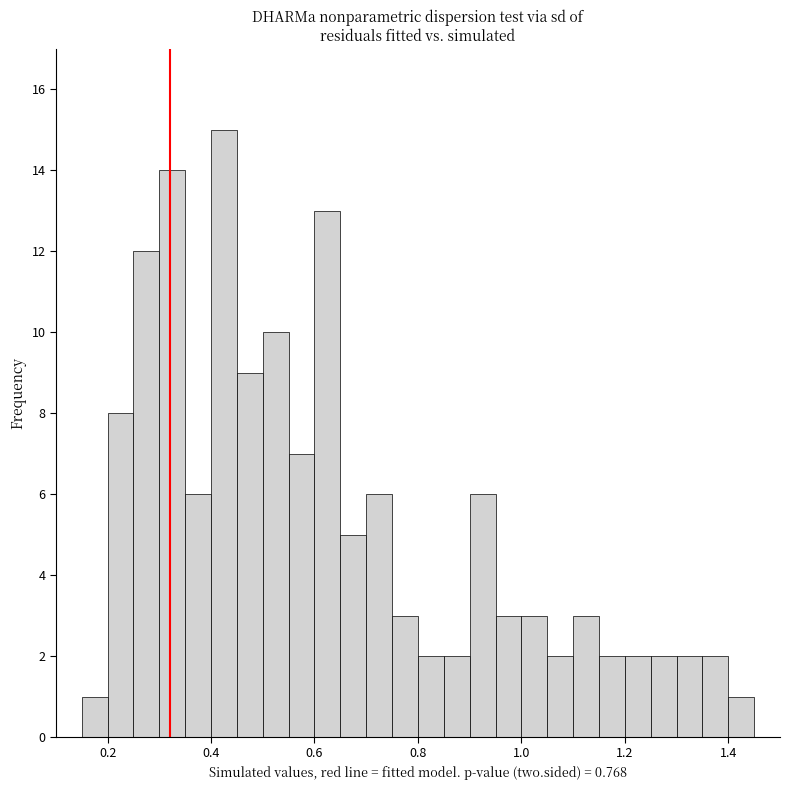

Around what value on the x-axis is the tallest bar? Give the approximate position of its centre, as read against the axis.

0.42